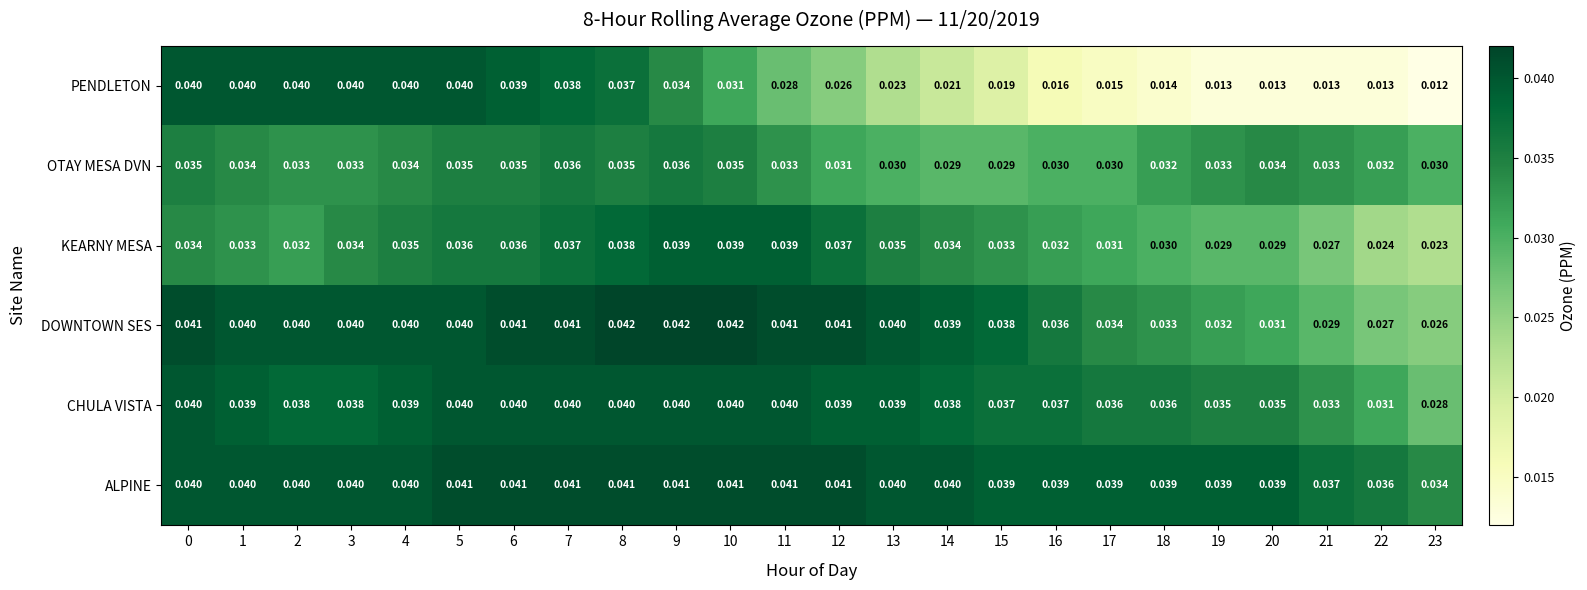

Which series has the largest range (max minus min)?

PENDLETON